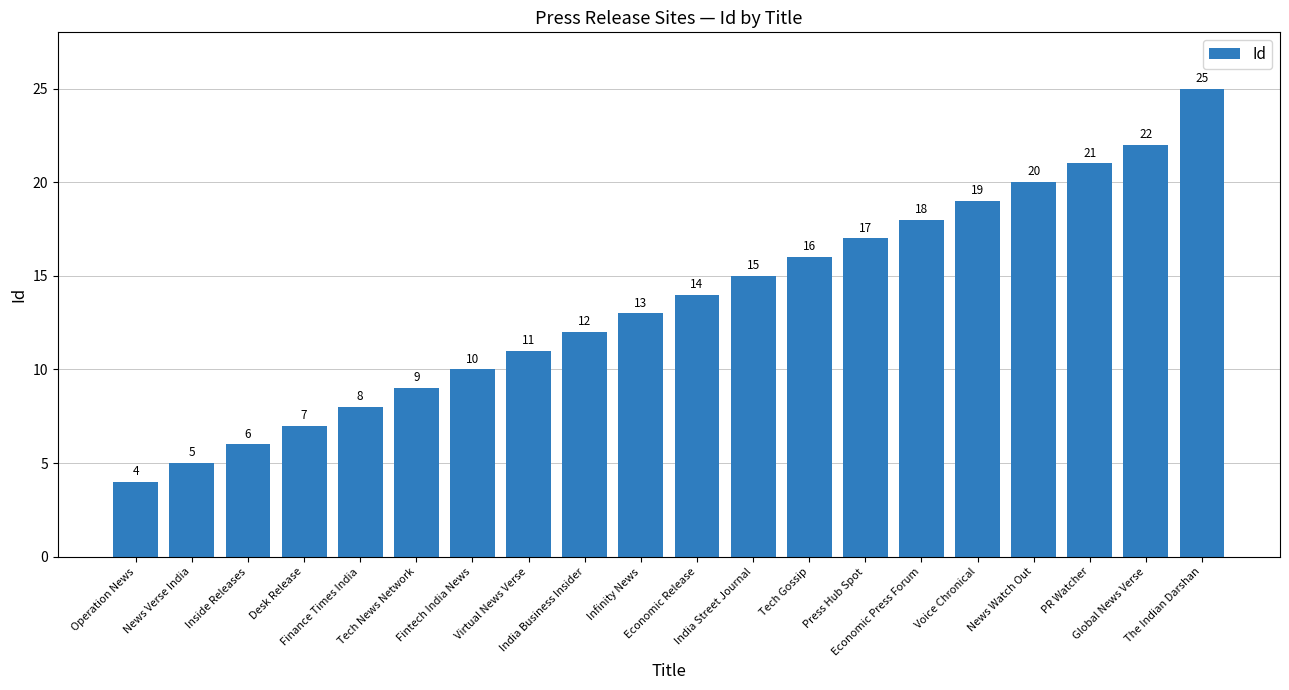

True or false: the data shows 19 at Voice Chronical.

True